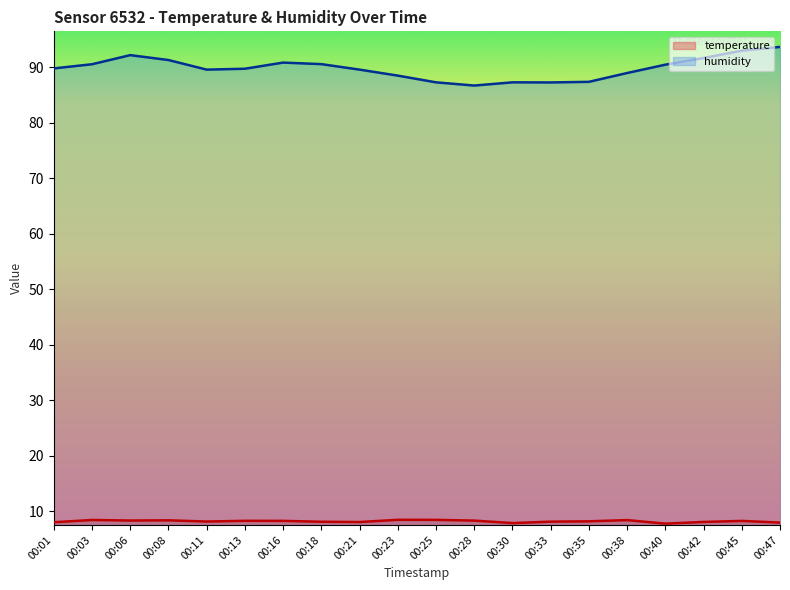

Which series has the widest spread of values?

humidity